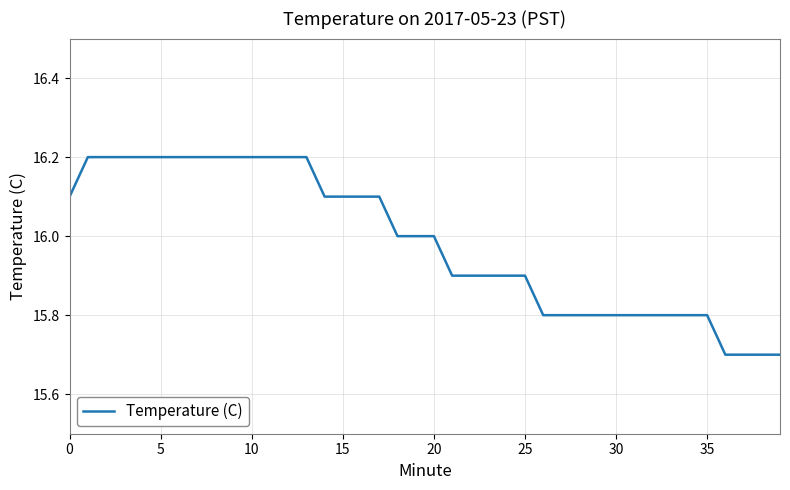

What is the maximum value shown in the chart?

16.2